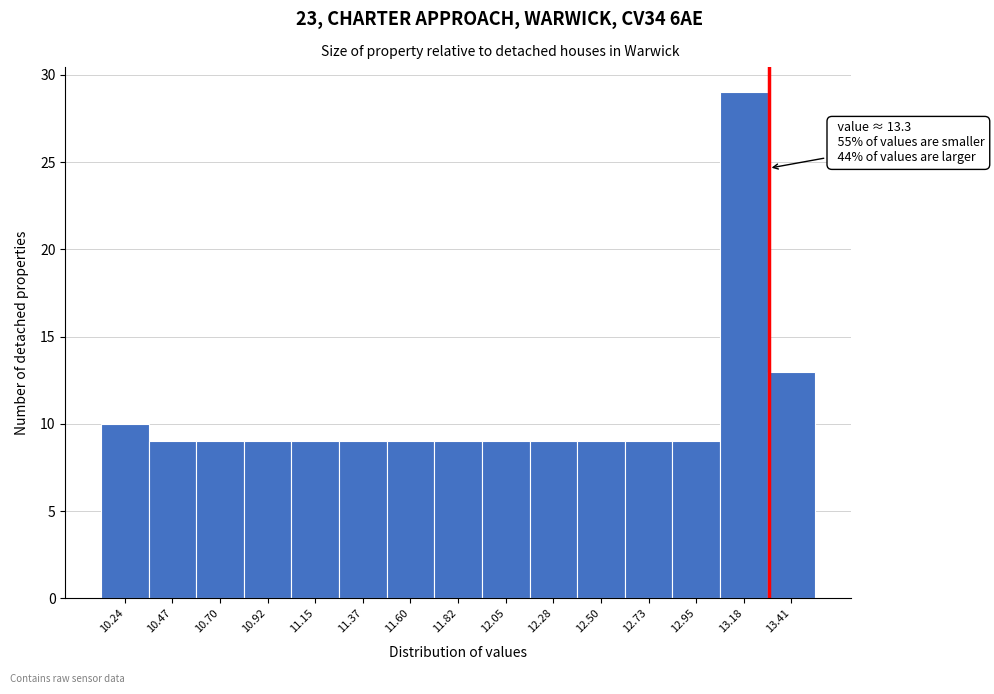

Over which range of the x-axis is the bar tallest?

13.05 to 13.30